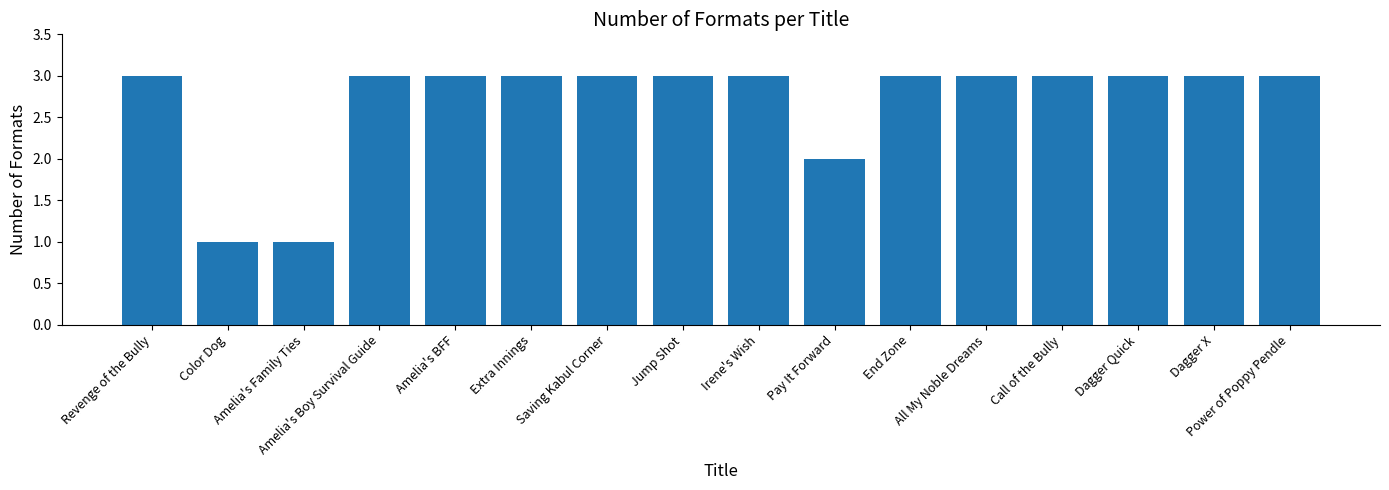

Count the values in the range 3 to 4.

13